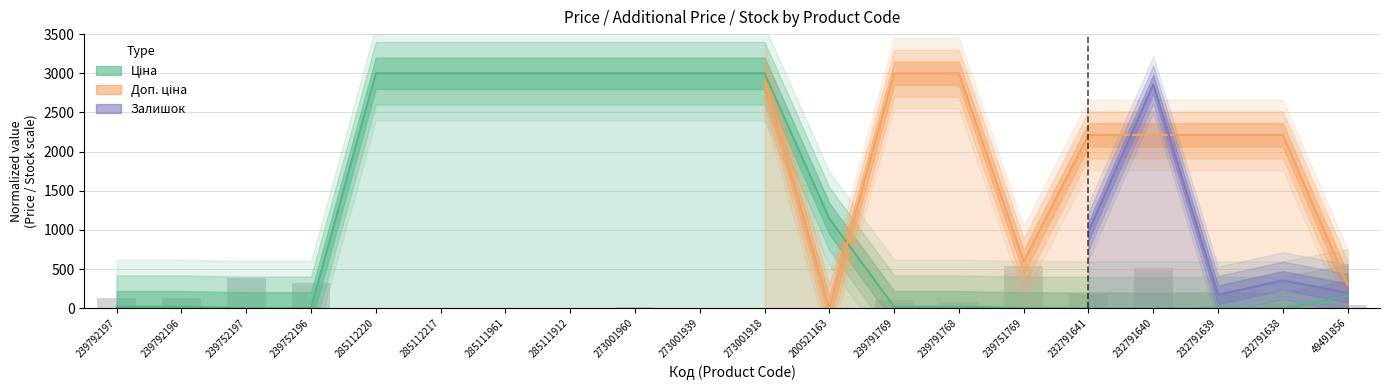

Where is Залишок nearest to the value 270?

239752196